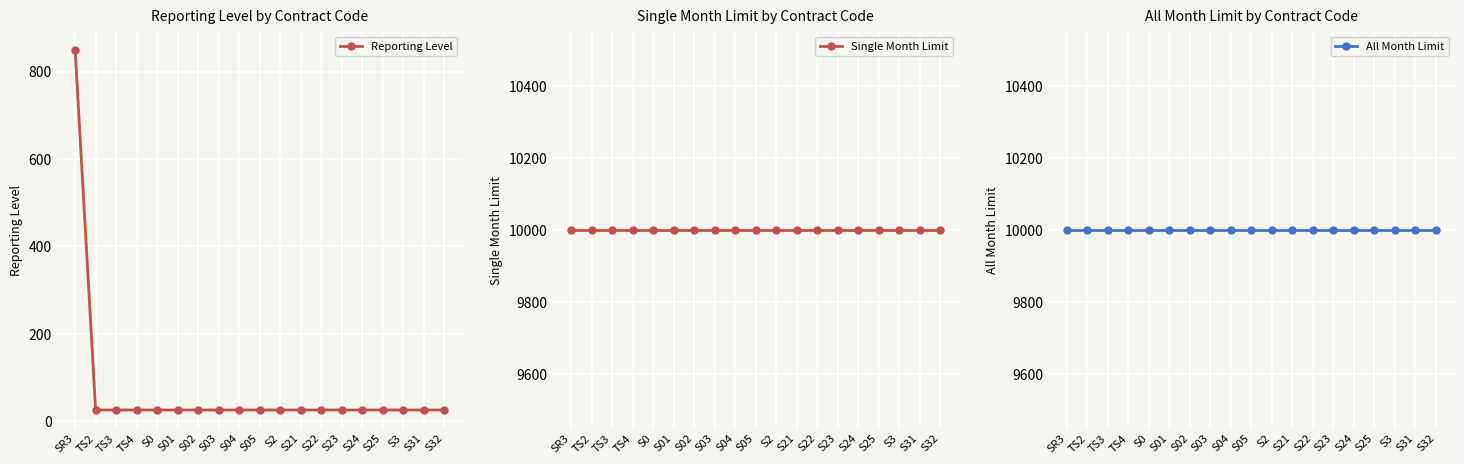

Where is All Month Limit nearest to the value 10000?

SR3